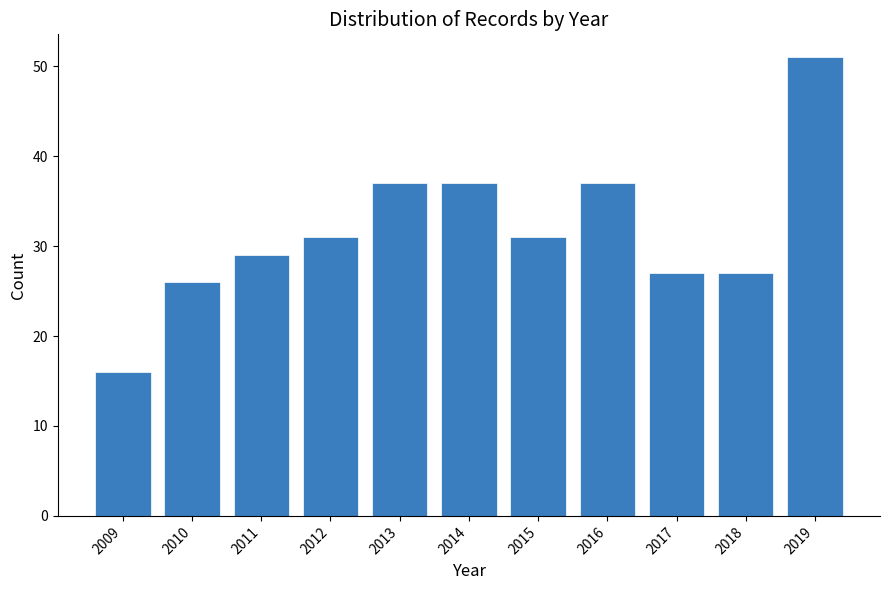

Which range on the x-axis has the tallest bar?

2018.5 to 2019.5